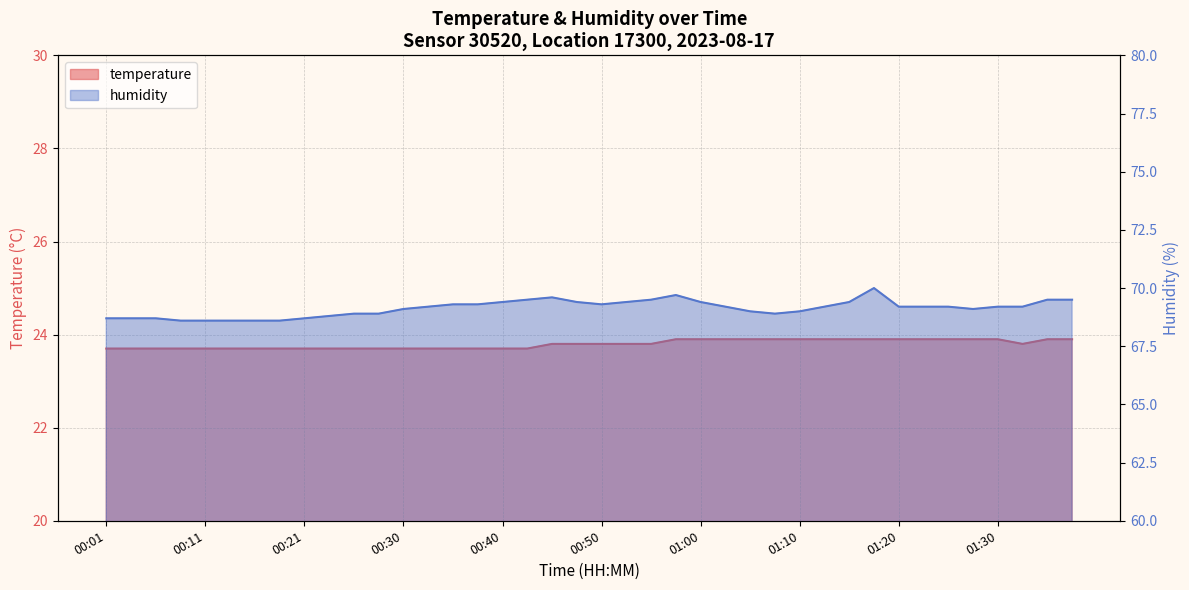

True or false: temperature has a value of 15.3 at 01:12.

False